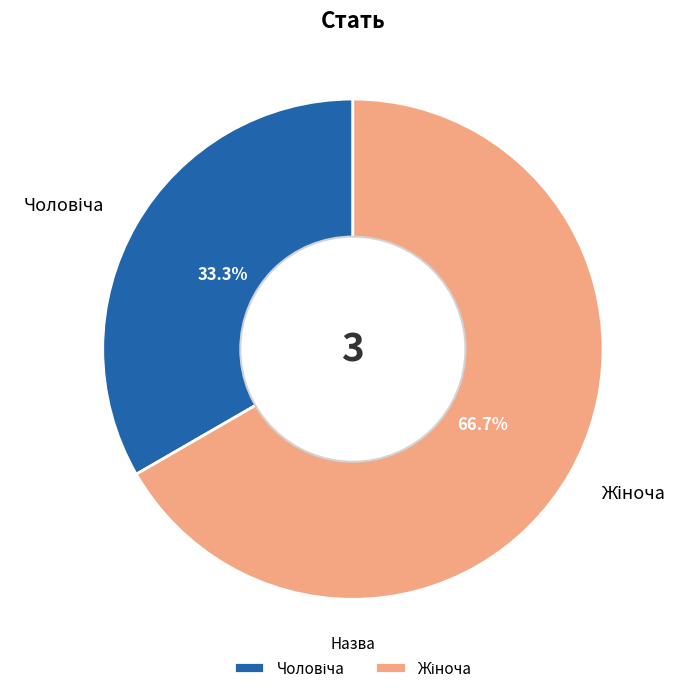

Is there any slice that represents more than half of the pie?

Yes